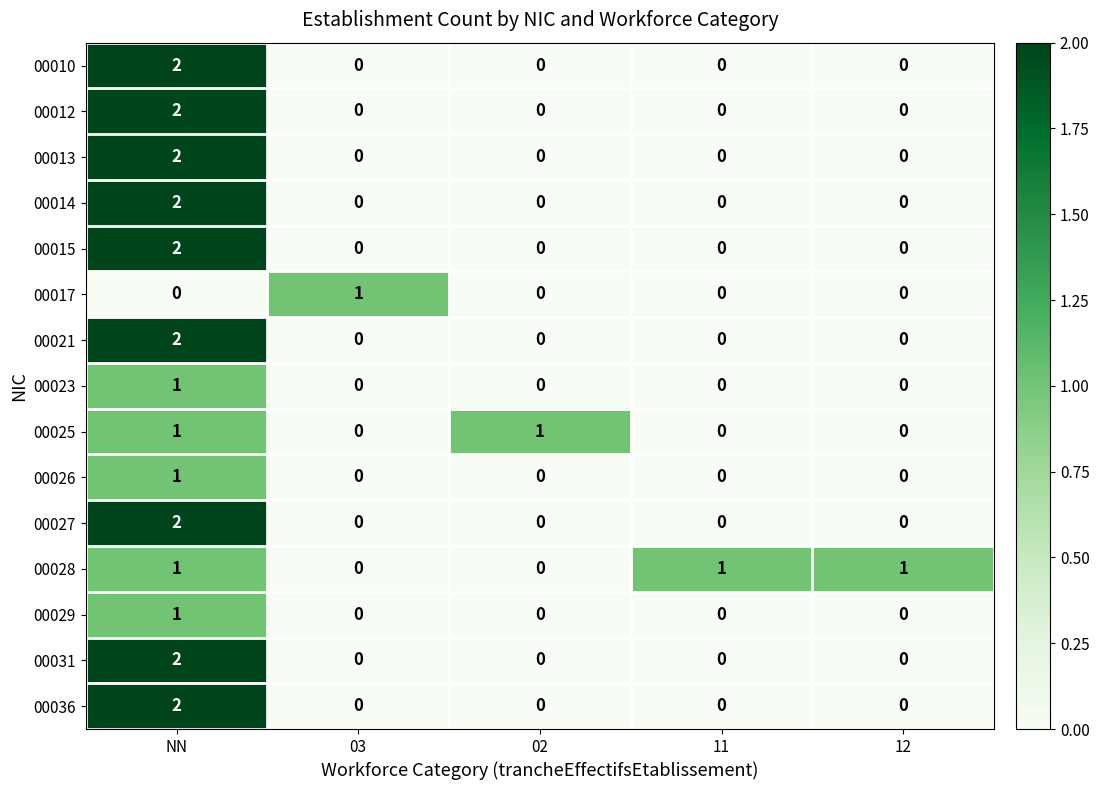

Which category has the highest value across all series?

NN